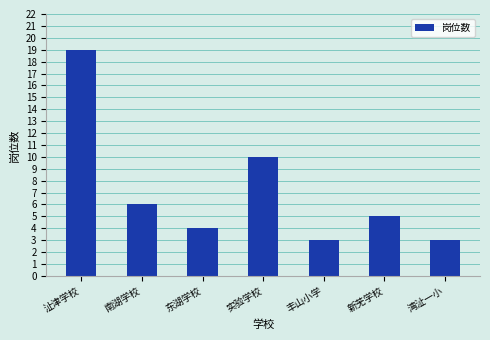

Which category has the highest value across all series?

沚津学校